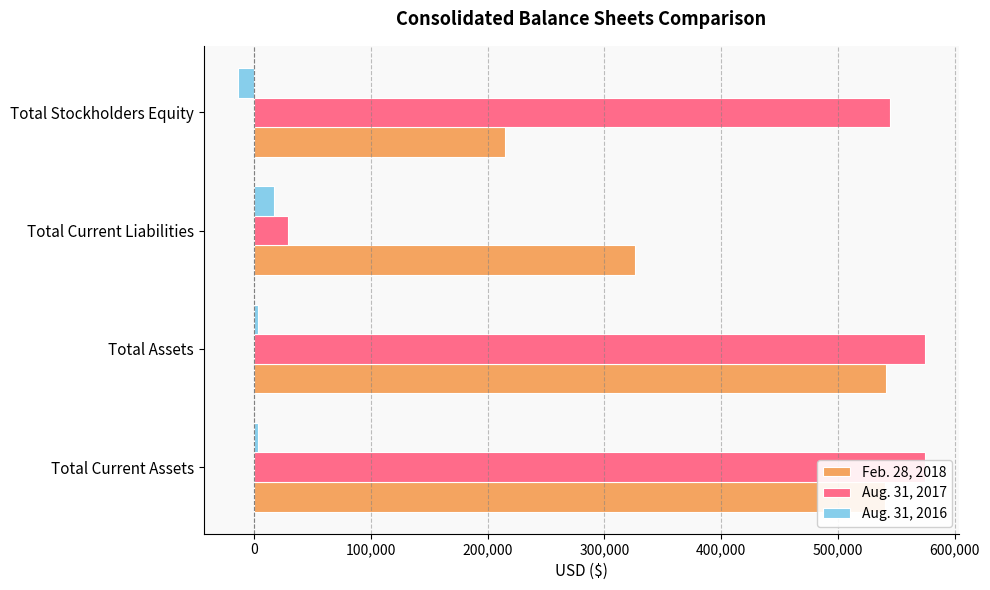

How many bars are there in total?

12